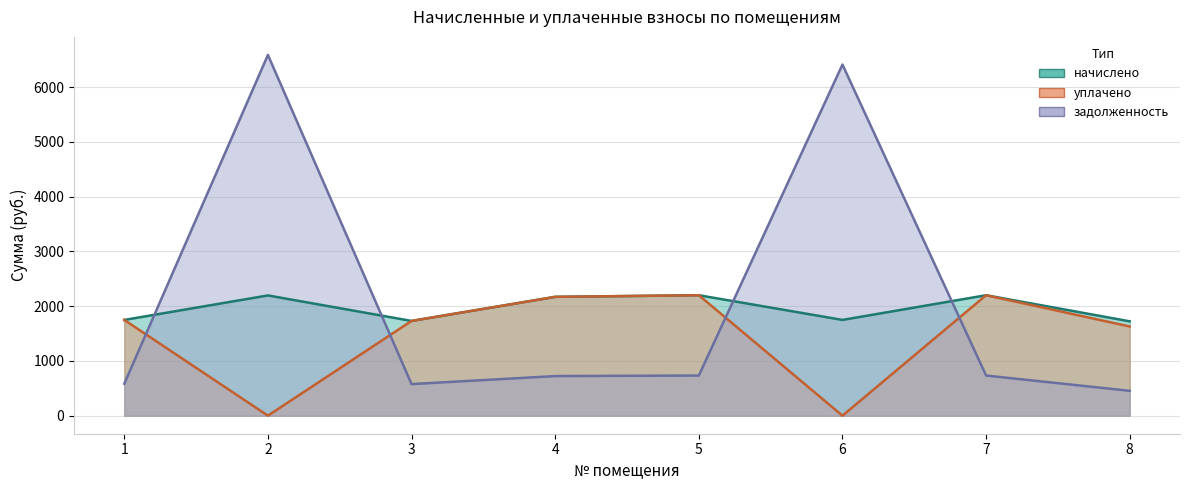

Between 6 and 2, which is larger?

2